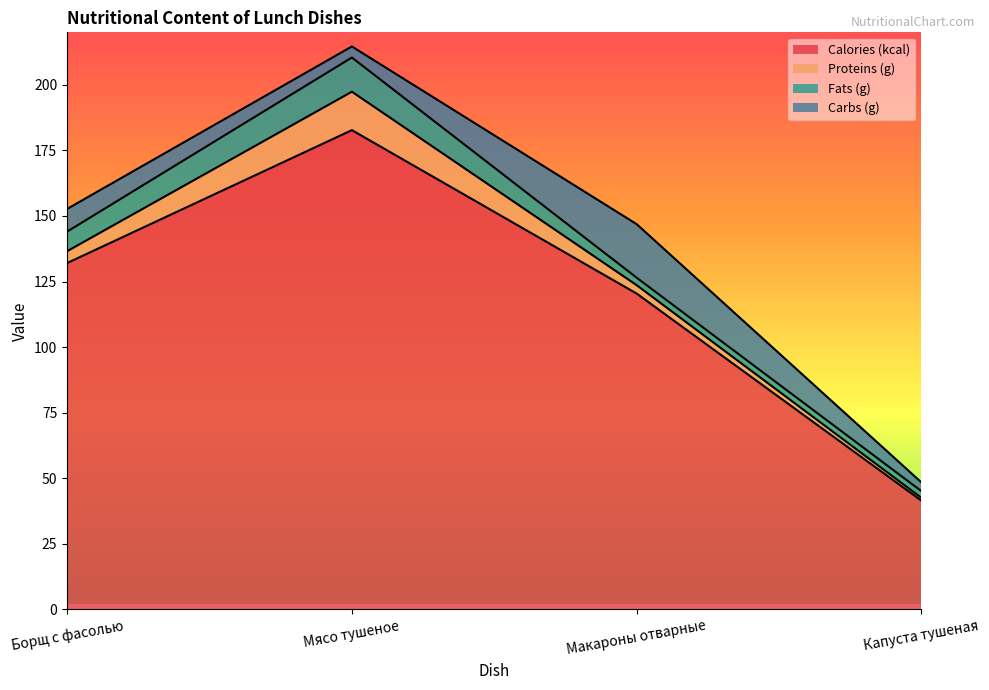

What is the sum of all Carbs (g) values?

36.6